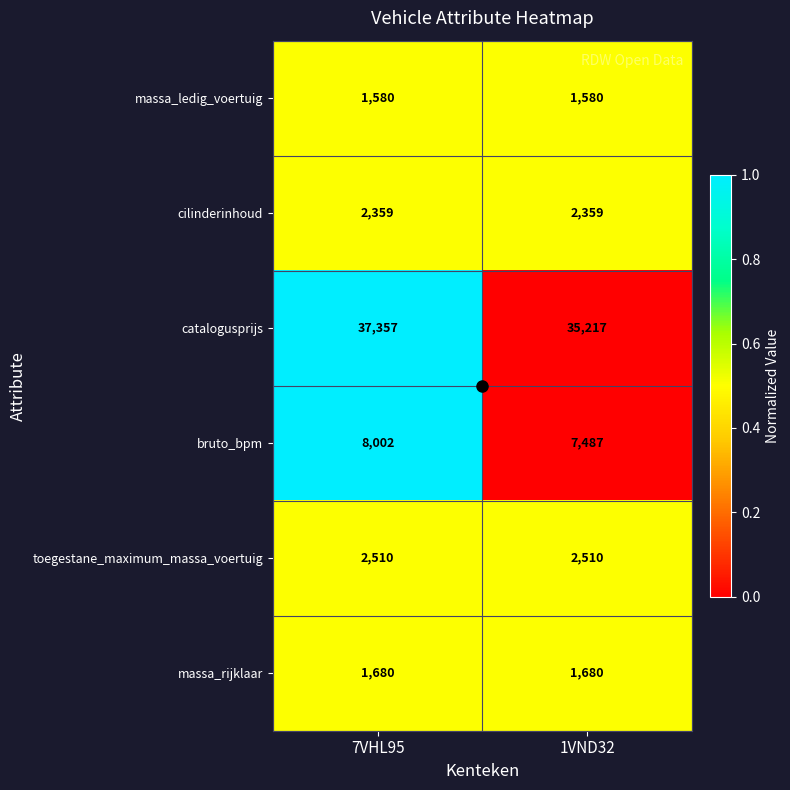

Is it true that cilinderinhoud equals 3329 at 1VND32?

False